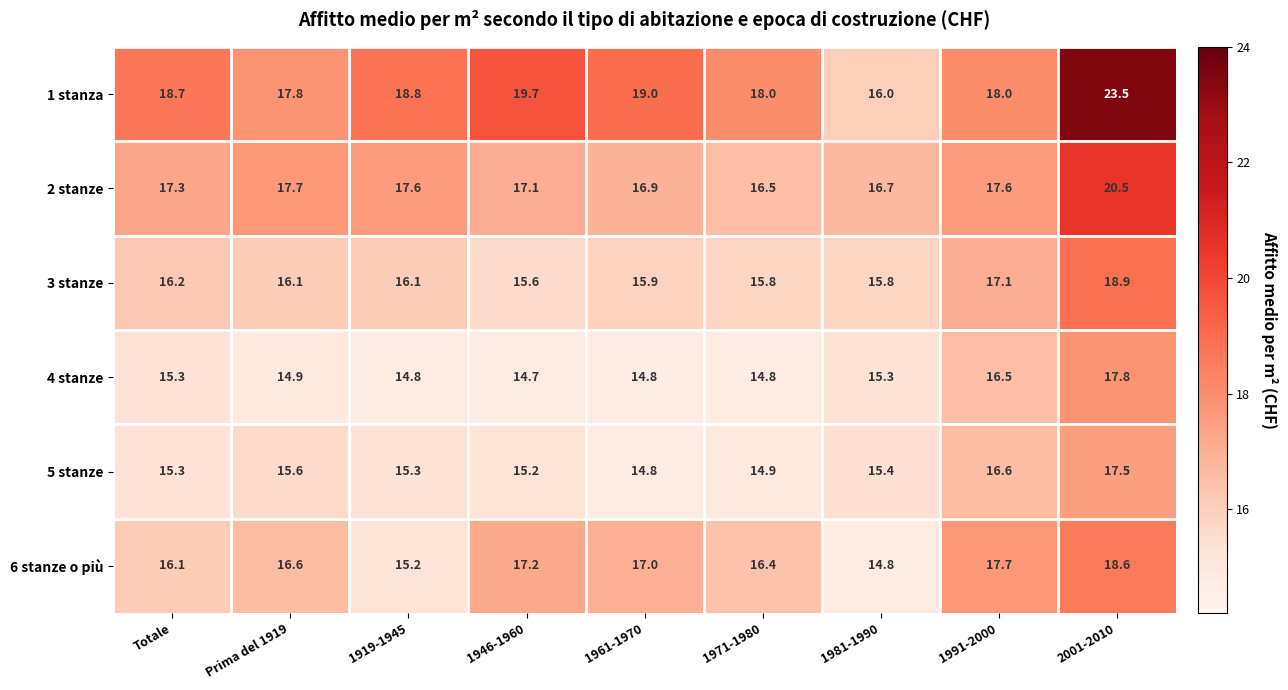

What is the spread (max minus min) of values at 1991-2000?

1.5